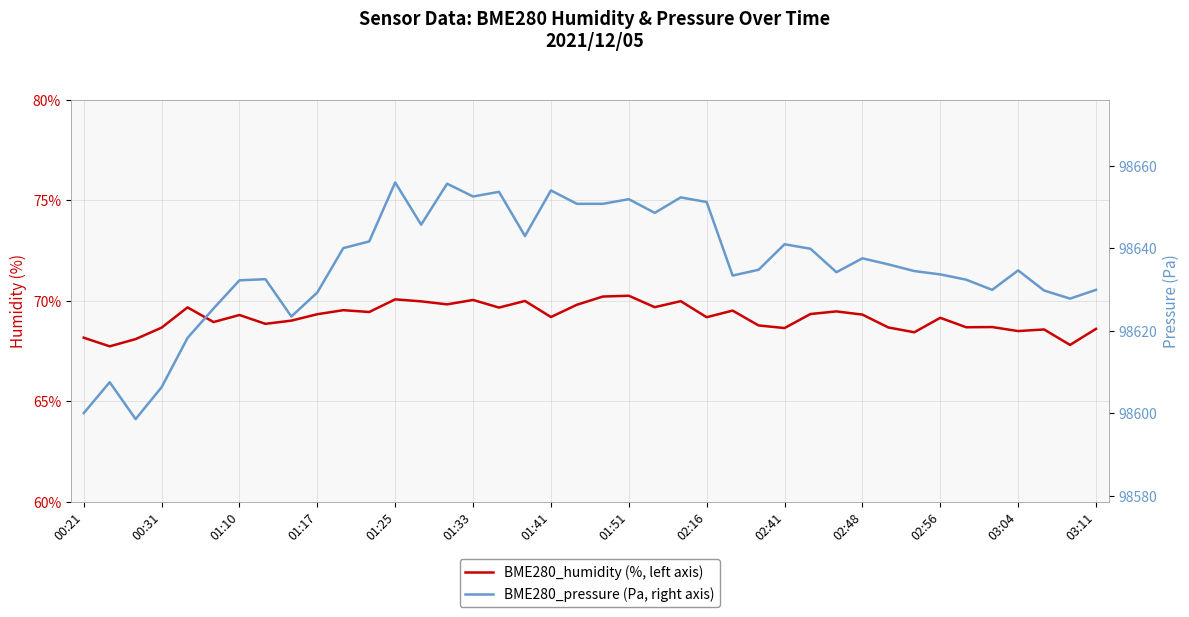

Rank the series by their maximum value, from lowest to highest.

BME280_humidity, BME280_pressure